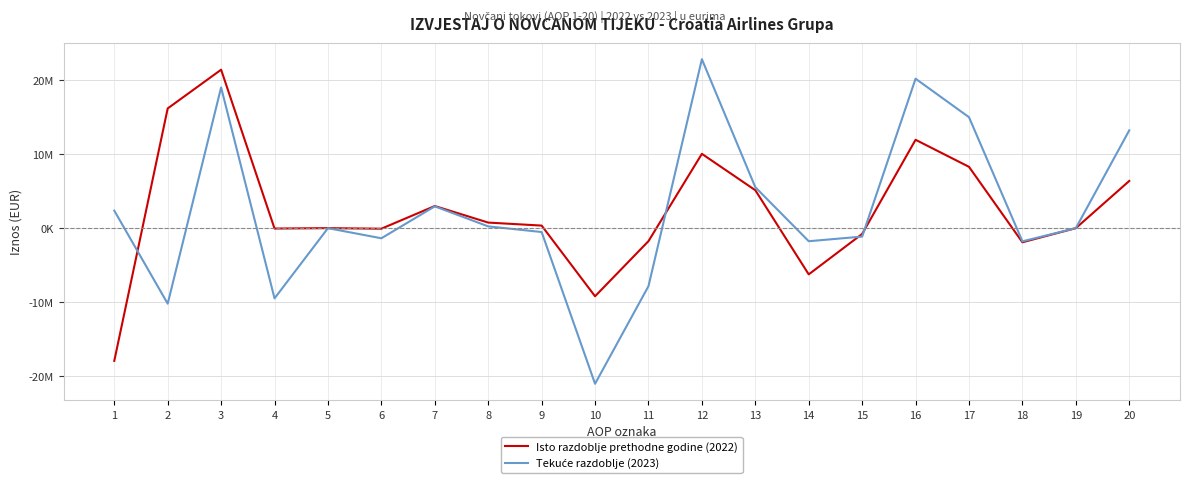

What is the difference between the Isto razdoblje prethodne godine (2022) values at 12 and 18?

11951900